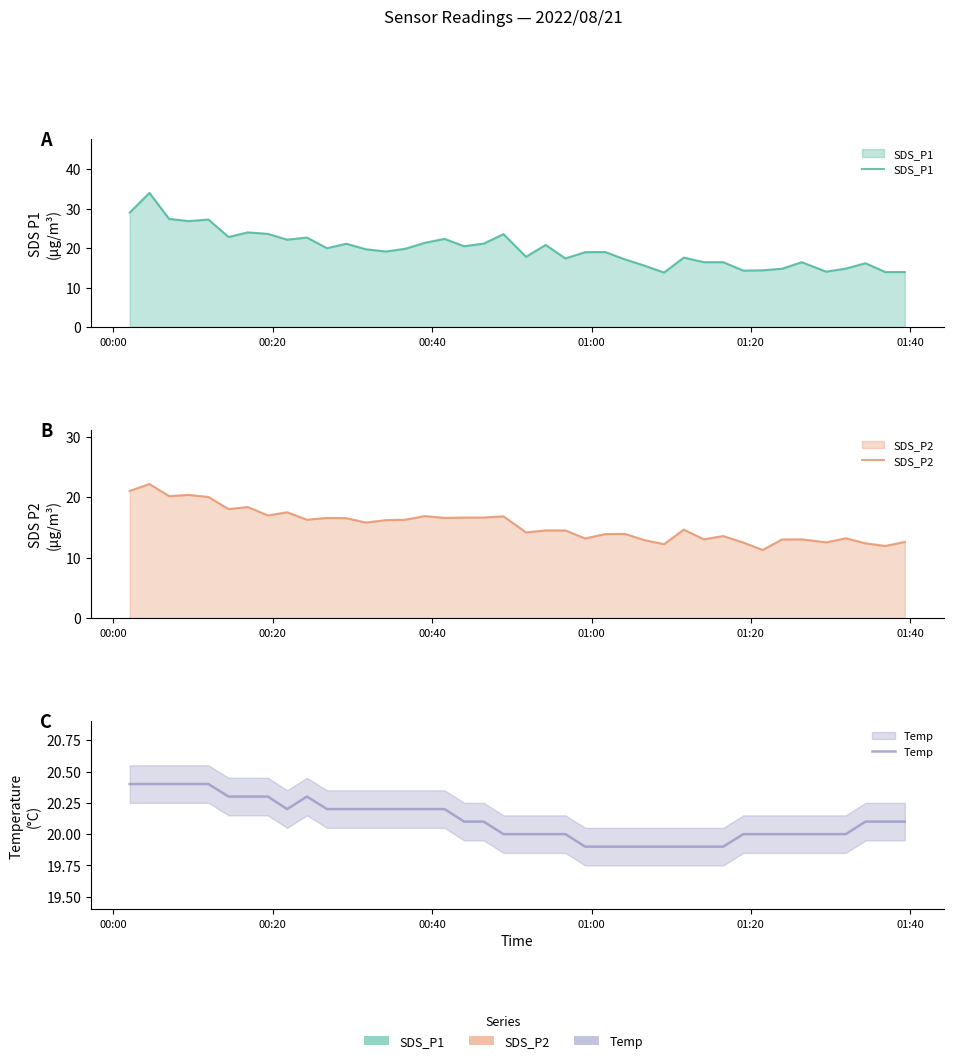

How many data points does each series have?

40